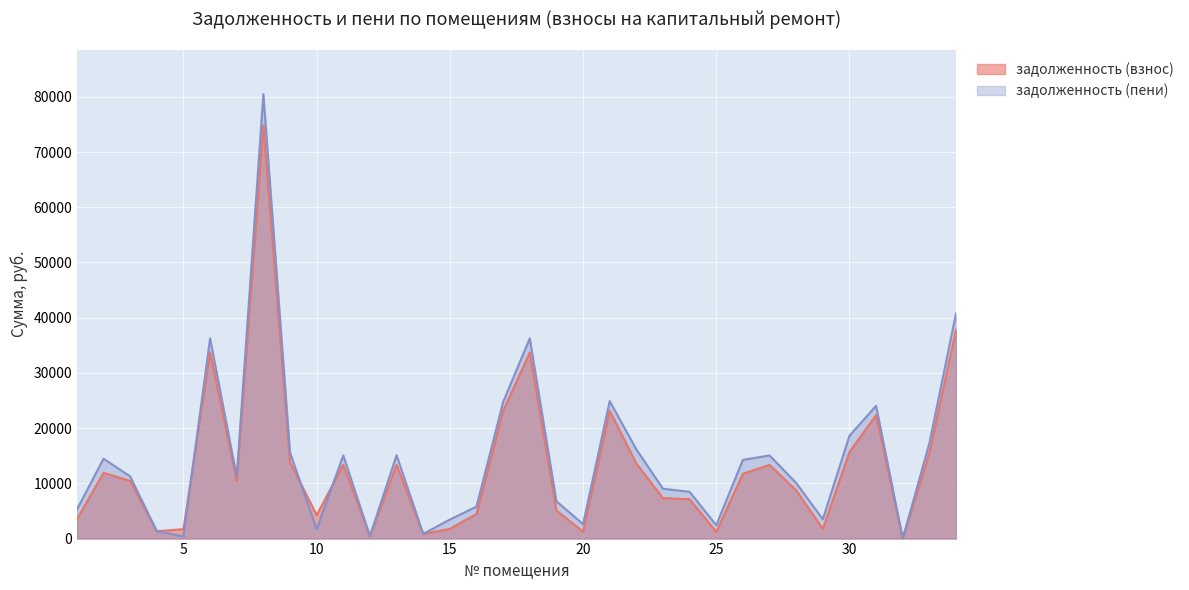

At which category does задолженность (пени) reach its first local valley?

5